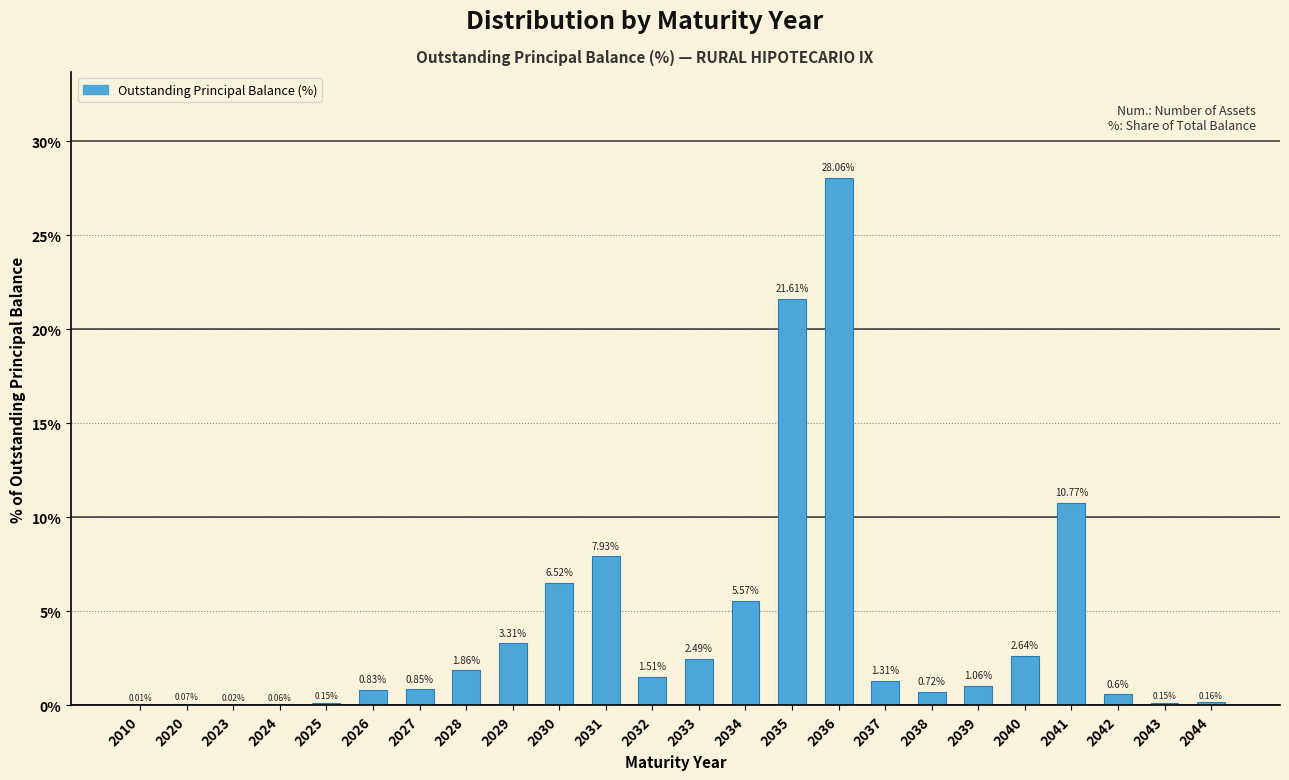

Which has a higher value, 2030 or 2038?

2030